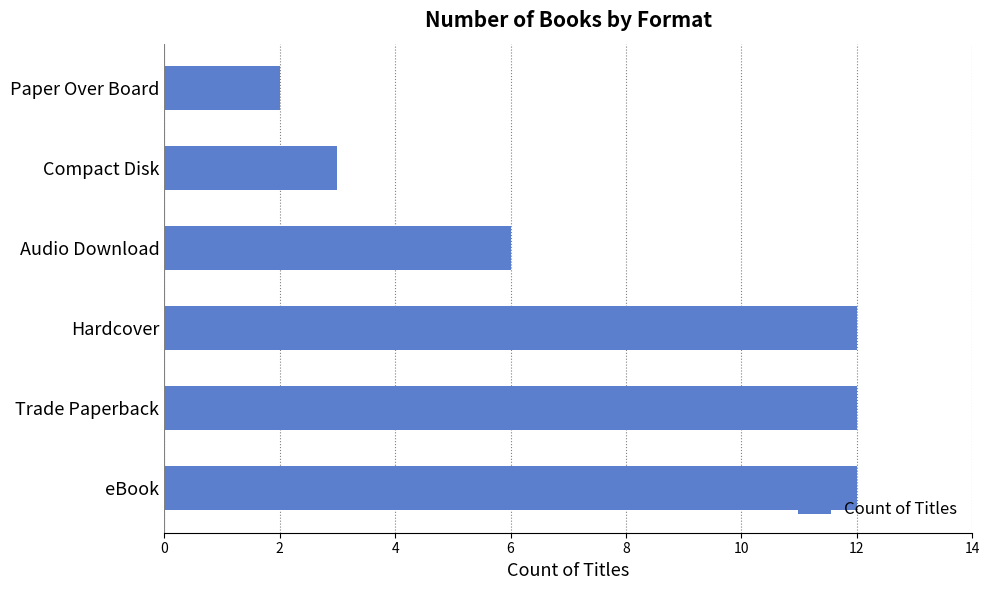

Reading bottom to top, list all the values displayed in this chart.

12	12	12	6	3	2